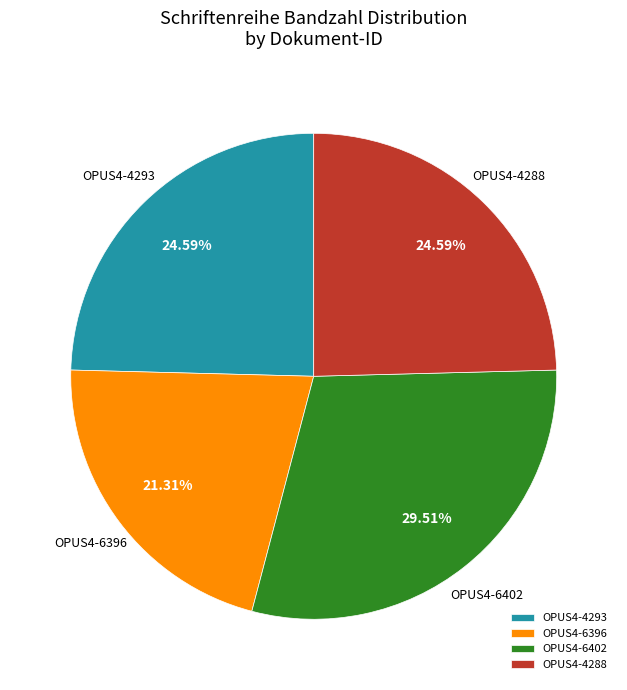

What is the ratio of the value at OPUS4-6402 to the value at OPUS4-4288?

1.2